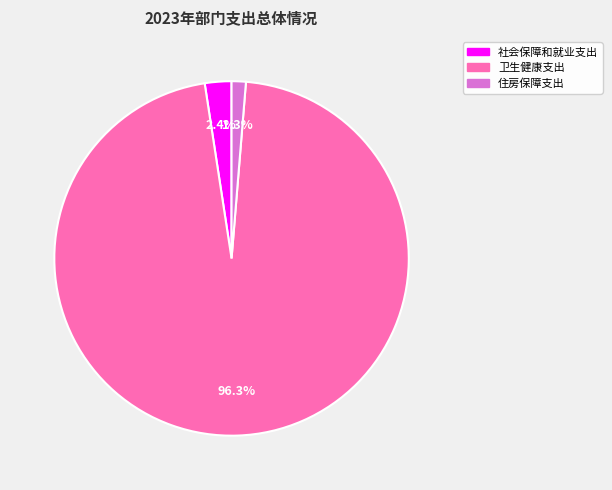

Do 社会保障和就业支出 and 住房保障支出 together represent more than half of the pie?

No